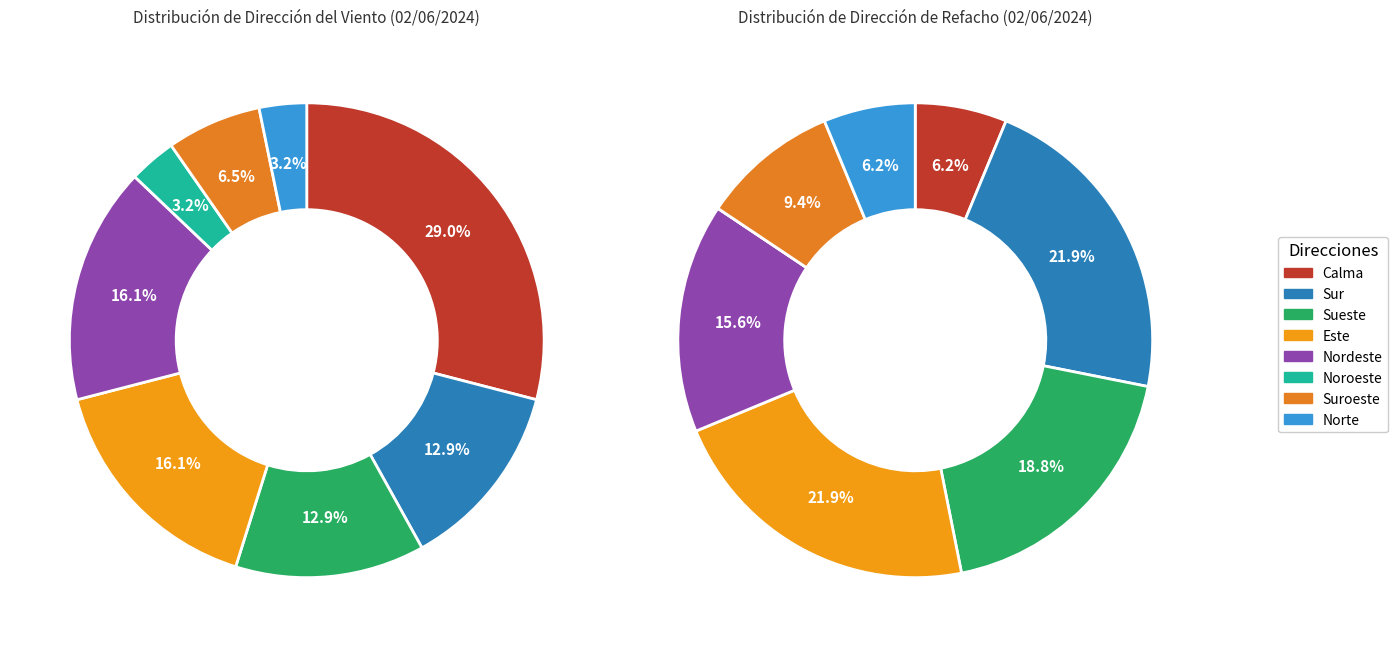

To the nearest percent, what portion does Noroeste represent?

3%